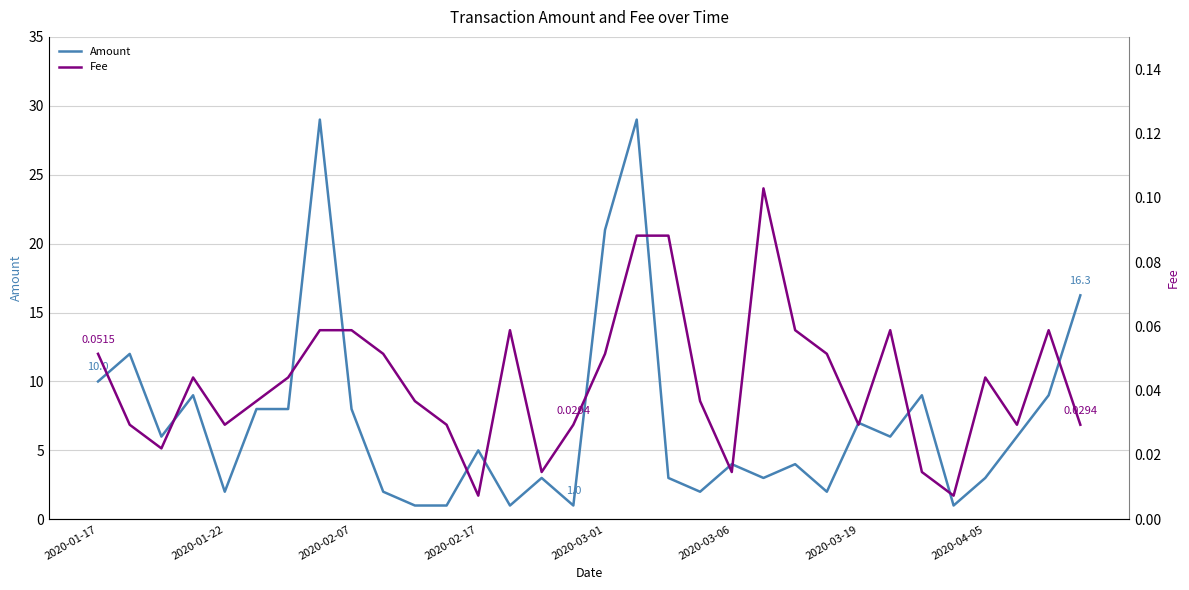

True or false: Amount and Fee intersect in this chart.

False